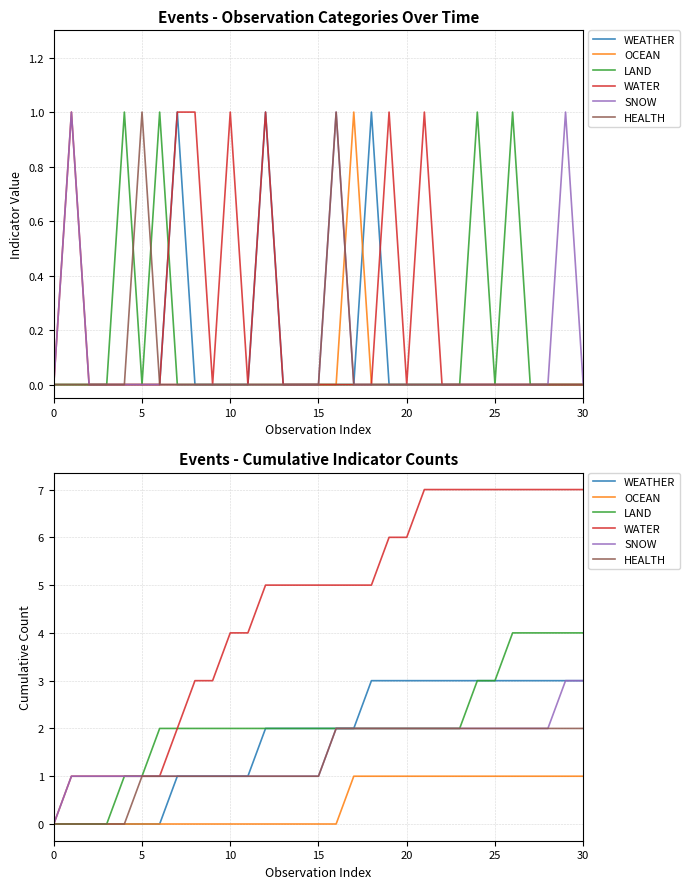

Reading left to right, transcribe all the data shown in this chart.

WEATHER: 0	0	0	0	0	0	0	1	1	1	1	1	2	2	2	2	2	2	3	3	3	3	3	3	3	3	3	3	3	3	3
OCEAN: 0	0	0	0	0	0	0	0	0	0	0	0	0	0	0	0	0	1	1	1	1	1	1	1	1	1	1	1	1	1	1
LAND: 0	0	0	0	1	1	2	2	2	2	2	2	2	2	2	2	2	2	2	2	2	2	2	2	3	3	4	4	4	4	4
WATER: 0	1	1	1	1	1	1	2	3	3	4	4	5	5	5	5	5	5	5	6	6	7	7	7	7	7	7	7	7	7	7
SNOW: 0	1	1	1	1	1	1	1	1	1	1	1	1	1	1	1	2	2	2	2	2	2	2	2	2	2	2	2	2	3	3
HEALTH: 0	0	0	0	0	1	1	1	1	1	1	1	1	1	1	1	2	2	2	2	2	2	2	2	2	2	2	2	2	2	2